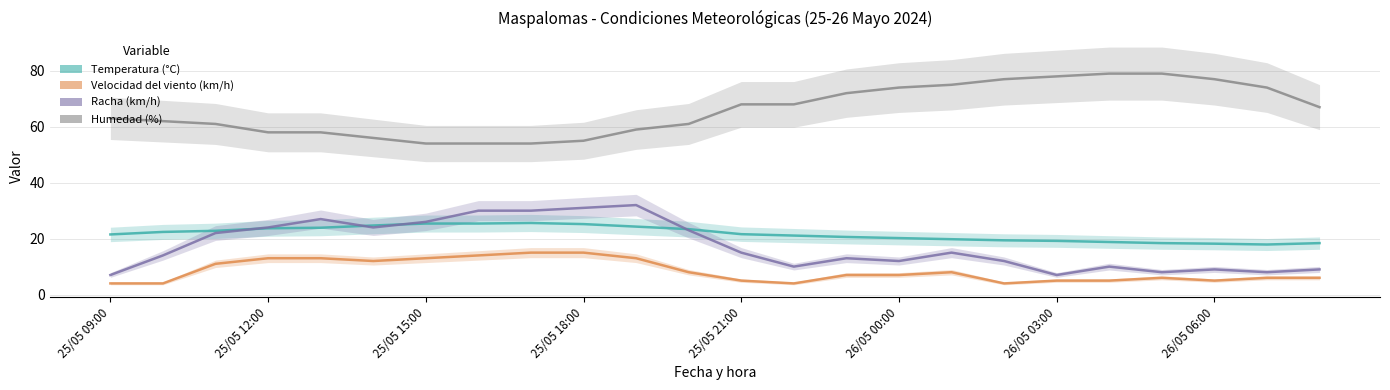

True or false: Racha (km/h) and Velocidad del viento (km/h) intersect in this chart.

False